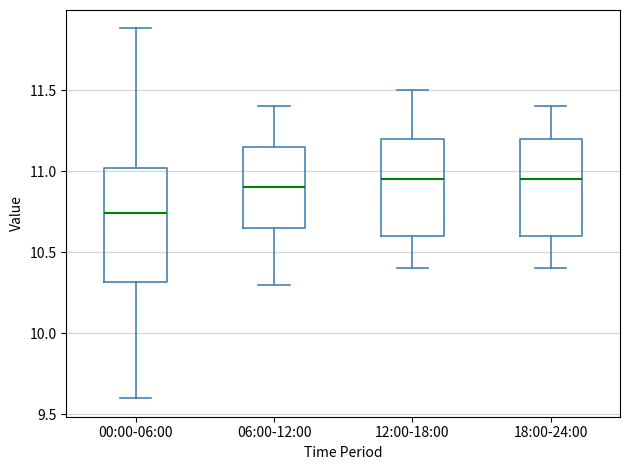

Reading left to right, transcribe this box plot: for each box, give where its median line is, the range the box spans, and where its two whiskers end, as read against the y-axis. The values are not printed on the chart, so give them approximately, as read against the axis.

00:00-06:00: median 10.75, box 10.30 to 11.00, whiskers 9.60 to 11.90
06:00-12:00: median 10.90, box 10.65 to 11.15, whiskers 10.30 to 11.40
12:00-18:00: median 10.95, box 10.60 to 11.20, whiskers 10.40 to 11.50
18:00-24:00: median 10.95, box 10.60 to 11.20, whiskers 10.40 to 11.40